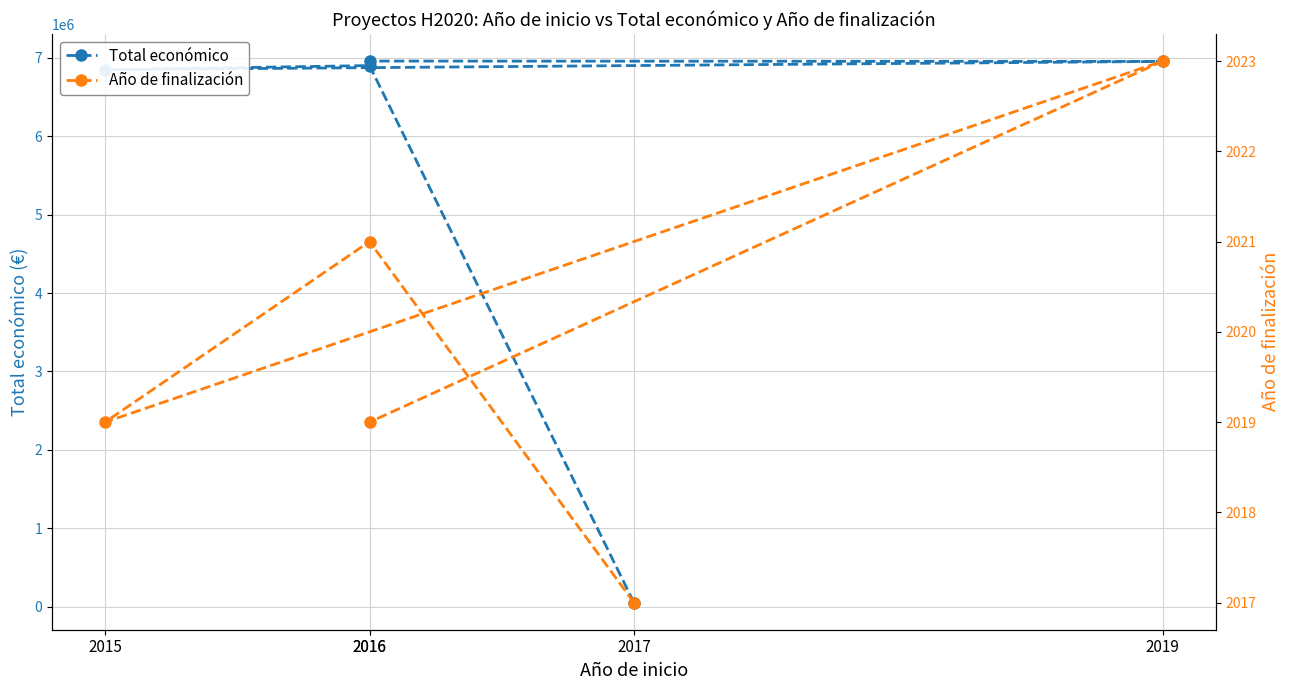

At which category is the sum across all series the highest?

2016